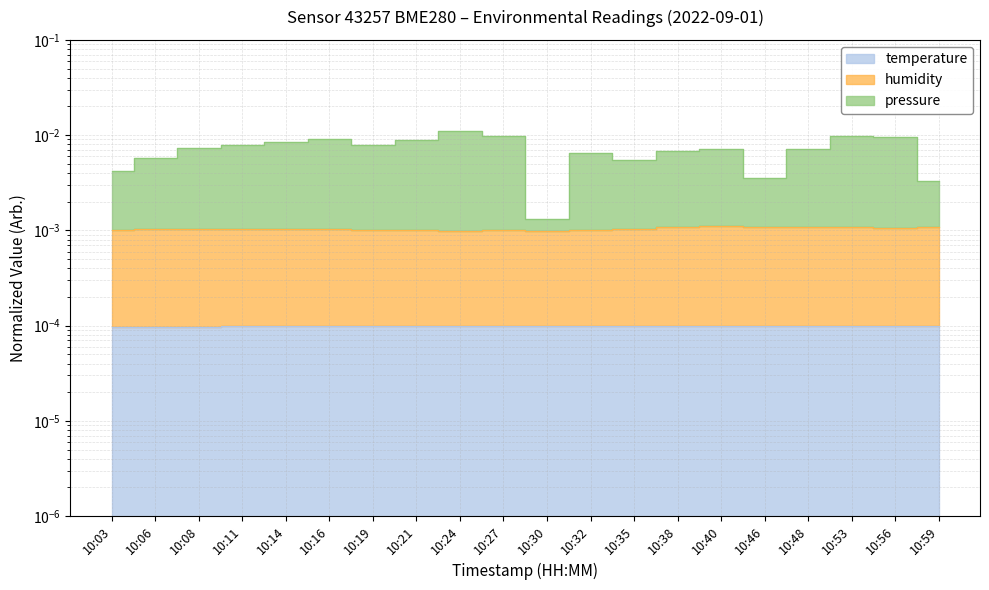

Reading left to right, extract all data points from this chart.

temperature: 10:03=0.0	10:06=0.0	10:08=0.0	10:11=0.0	10:14=0.0	10:16=0.0	10:19=0.0	10:21=0.0	10:24=0.0	10:27=0.0	10:30=0.0	10:32=0.0	10:35=0.0	10:38=0.0	10:40=0.0	10:46=0.0	10:48=0.0	10:53=0.0	10:56=0.0	10:59=0.0
humidity: 10:03=0.0	10:06=0.0	10:08=0.0	10:11=0.0	10:14=0.0	10:16=0.0	10:19=0.0	10:21=0.0	10:24=0.0	10:27=0.0	10:30=0.0	10:32=0.0	10:35=0.0	10:38=0.0	10:40=0.0	10:46=0.0	10:48=0.0	10:53=0.0	10:56=0.0	10:59=0.0
pressure_norm: 10:03=0.0	10:06=0.0	10:08=0.0	10:11=0.0	10:14=0.0	10:16=0.0	10:19=0.0	10:21=0.0	10:24=0.0	10:27=0.0	10:30=0.0	10:32=0.0	10:35=0.0	10:38=0.0	10:40=0.0	10:46=0.0	10:48=0.0	10:53=0.0	10:56=0.0	10:59=0.0